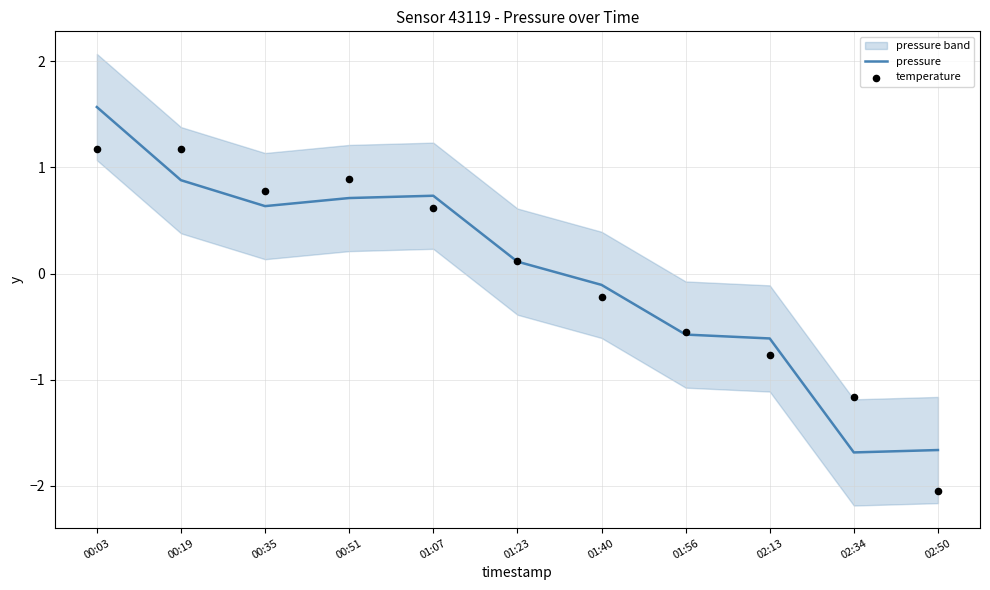

At which category is the sum across all series the highest?

00:03